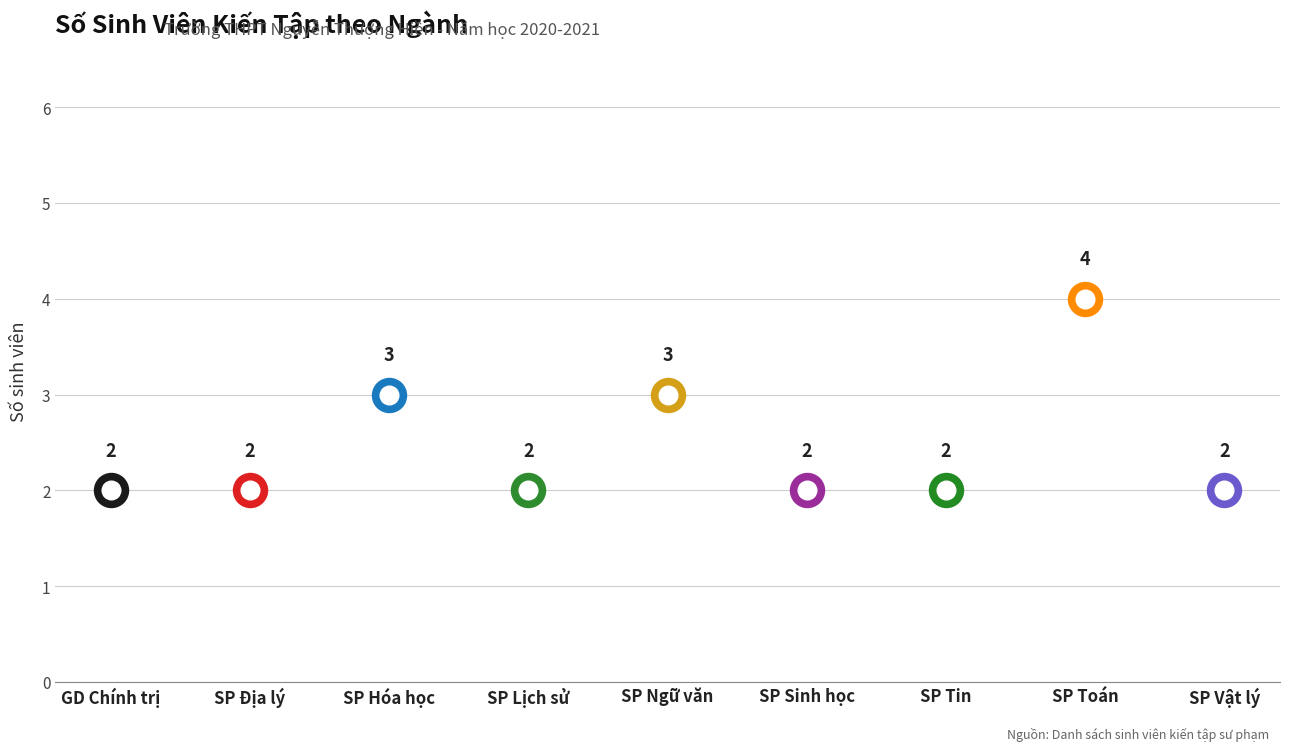

What is the ratio of the value at SP Hóa học to the value at SP Toán?

0.8